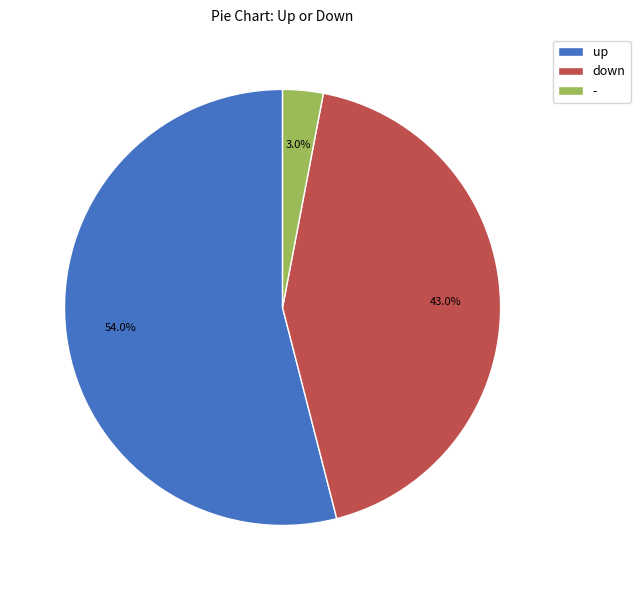

Is it true that down is 30% of the pie?

False